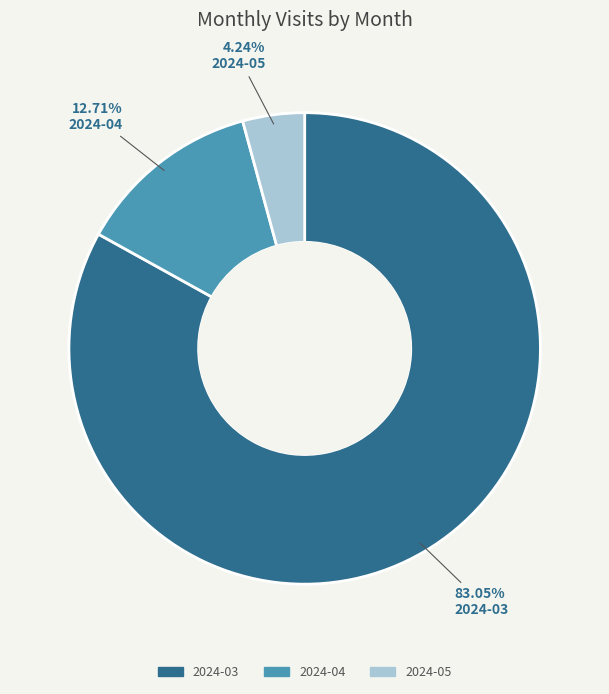

True or false: 2024-04 accounts for 13% of the total.

True